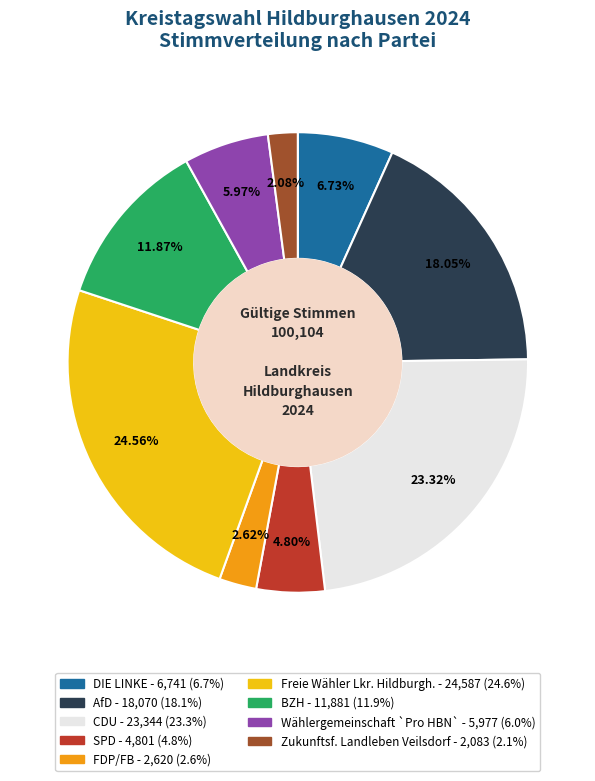

Which has a higher value, Zukunftsf. Landleben Veilsdorf or Freie Wähler Lkr. Hildburgh.?

Freie Wähler Lkr. Hildburgh.